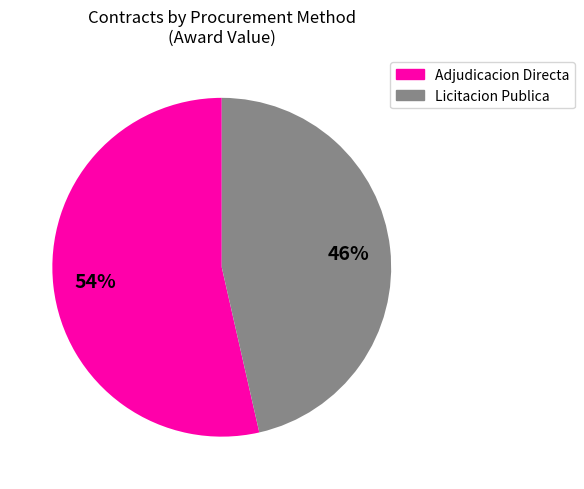

Is there a majority slice in this chart?

Yes